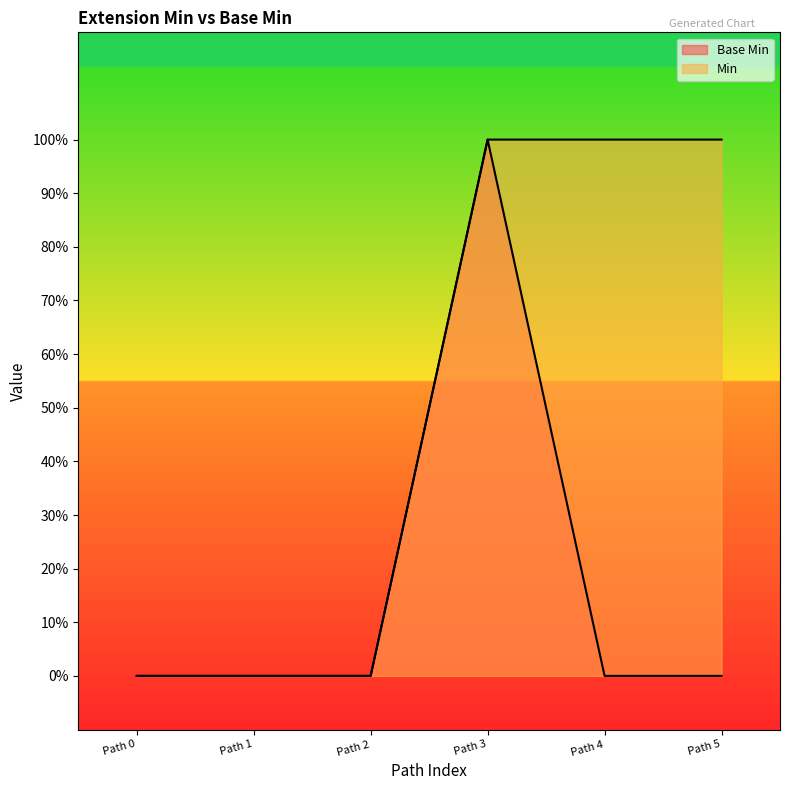

Which category has the highest value in the Base Min series?

Path 3